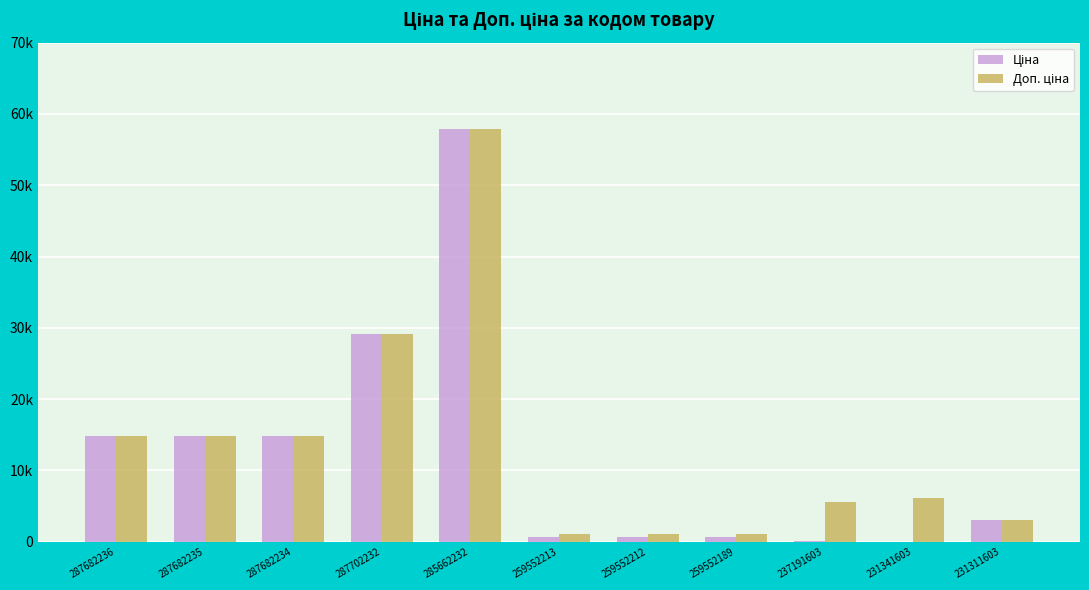

Are the bars horizontal?

No